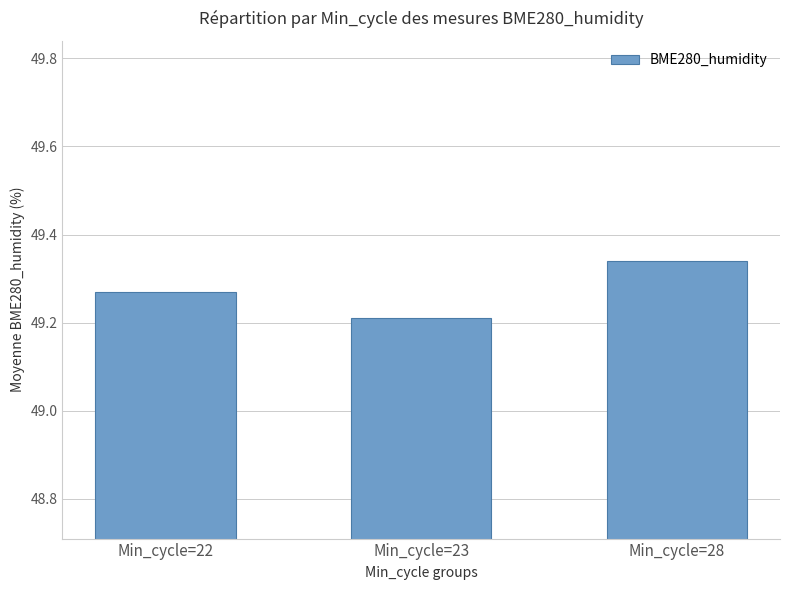

Which label corresponds to the largest value in the chart?

Min_cycle=28